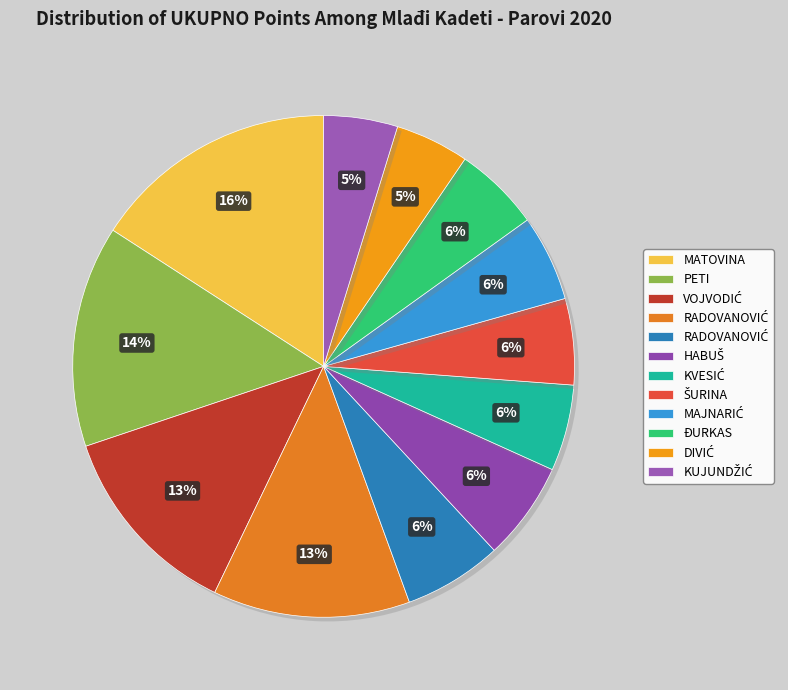

Is there a majority slice in this chart?

No